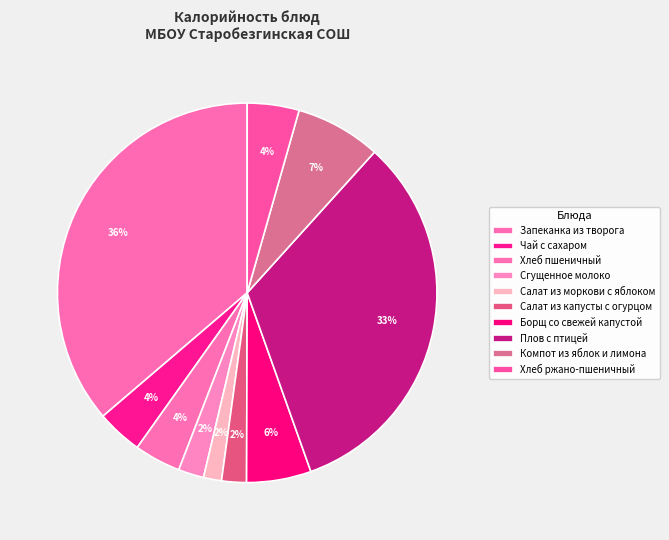

Approximately how many times larger is the value at Компот из яблок и лимона compared to Сгущенное молоко?

3.4